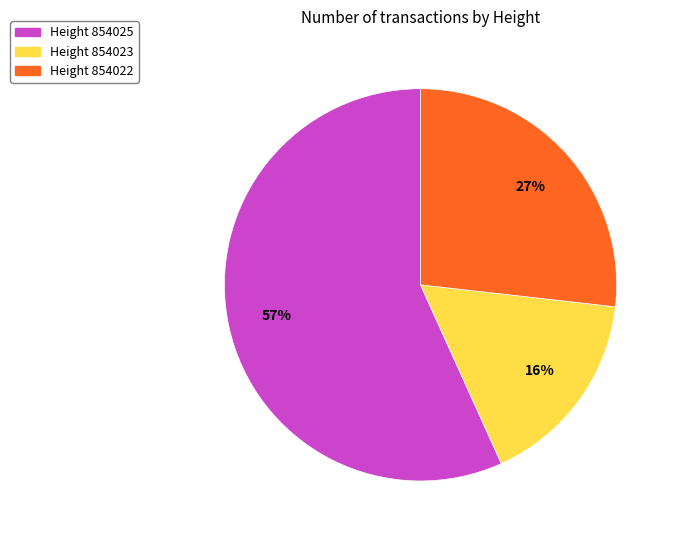

To the nearest percent, what is the average slice percentage?

33%